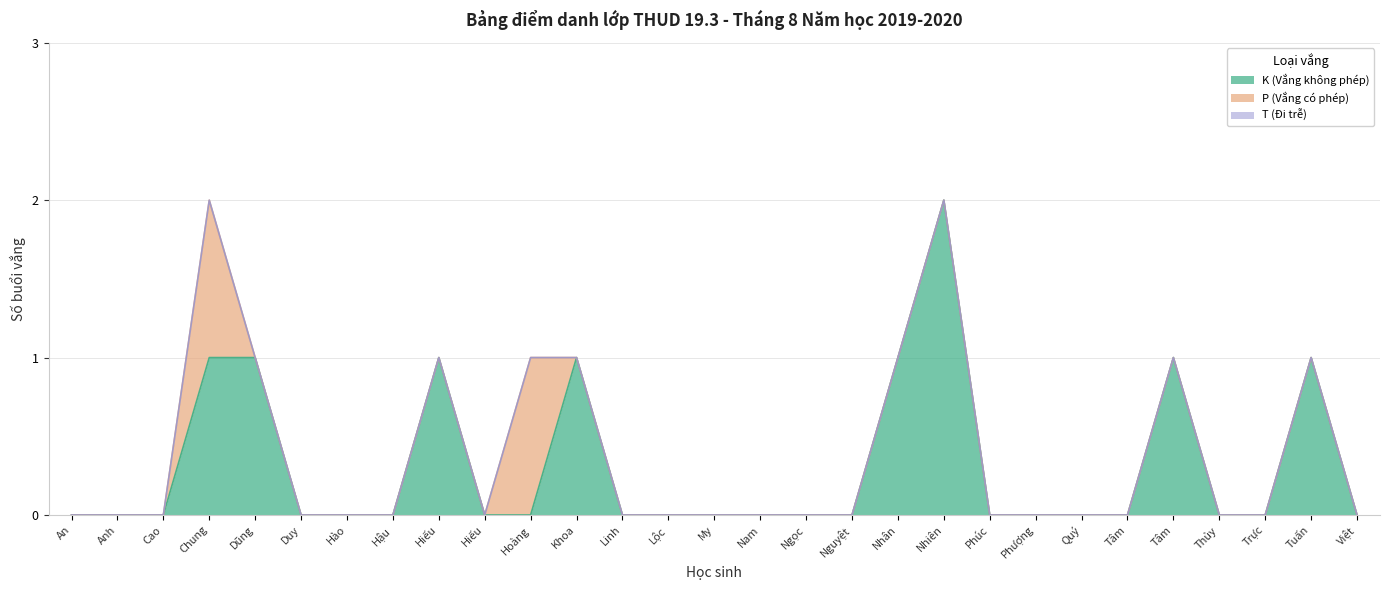

List the labels in order of P (Vắng có phép) value, smallest first.

Nguyễn Thị Thúy An, Lê Dương Tuấn Anh, Huỳnh Vinh Cao, Nguyễn Tấn Dũng, Võ Lê Duy, Trần Lê Gia Hào, Ngô Trung Hậu, Lê Trung Hiếu, Nguyễn Trọng Hiếu, Nguyễn Đình Khoa, Đoàn Nhật Linh, Phạm Thành Lộc, Trần Trúc My, Võ Hào Nam, Nguyễn Hoàng Bích Ngọc, Nguyễn Thị Thanh Nguyệt, Nguyễn Châu Thiện Nhân, Lê An Nhiên, Nguyễn Hữu Xuân Phúc, Mạch Thị Phượng, Phan Anh Quý, Trương Hồng Tâm, Nguyễn Phương Tâm, Lâm Phương Thủy, Nguyễn Thành Trực, Nguyễn Duy Tuấn, Nguyễn Quốc Việt, Trần Văn Chung, Phạm Minh Hoàng